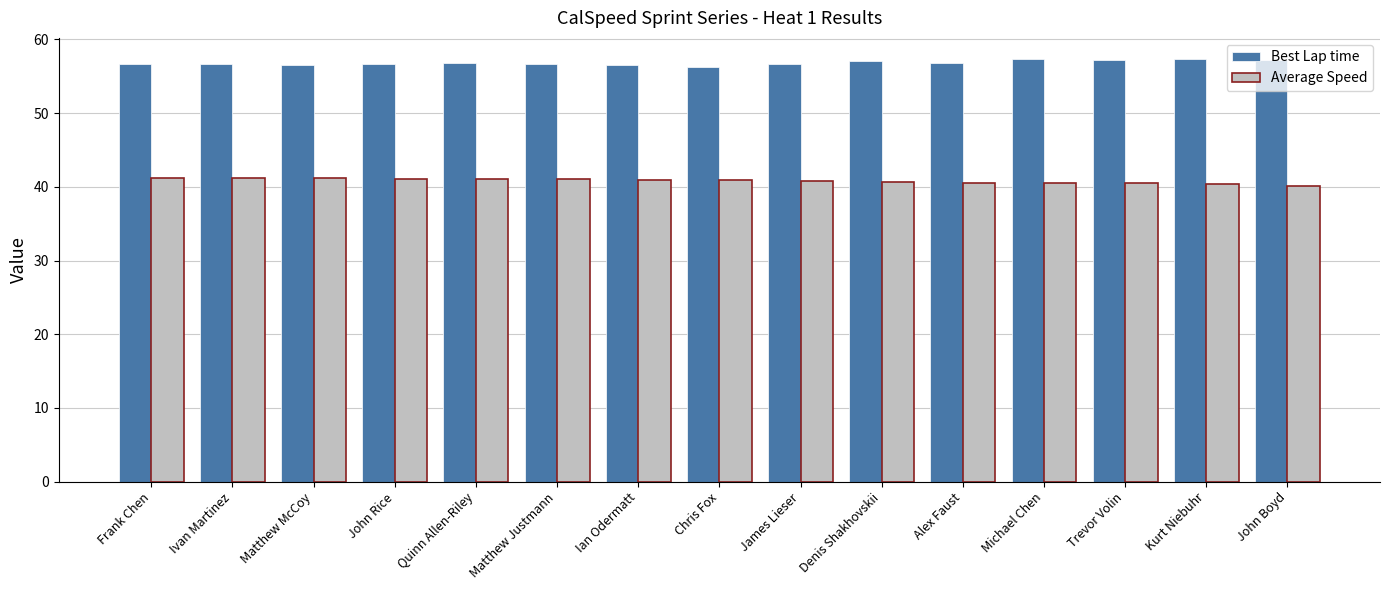

What is the highest value of the Best Lap time series?

57.3